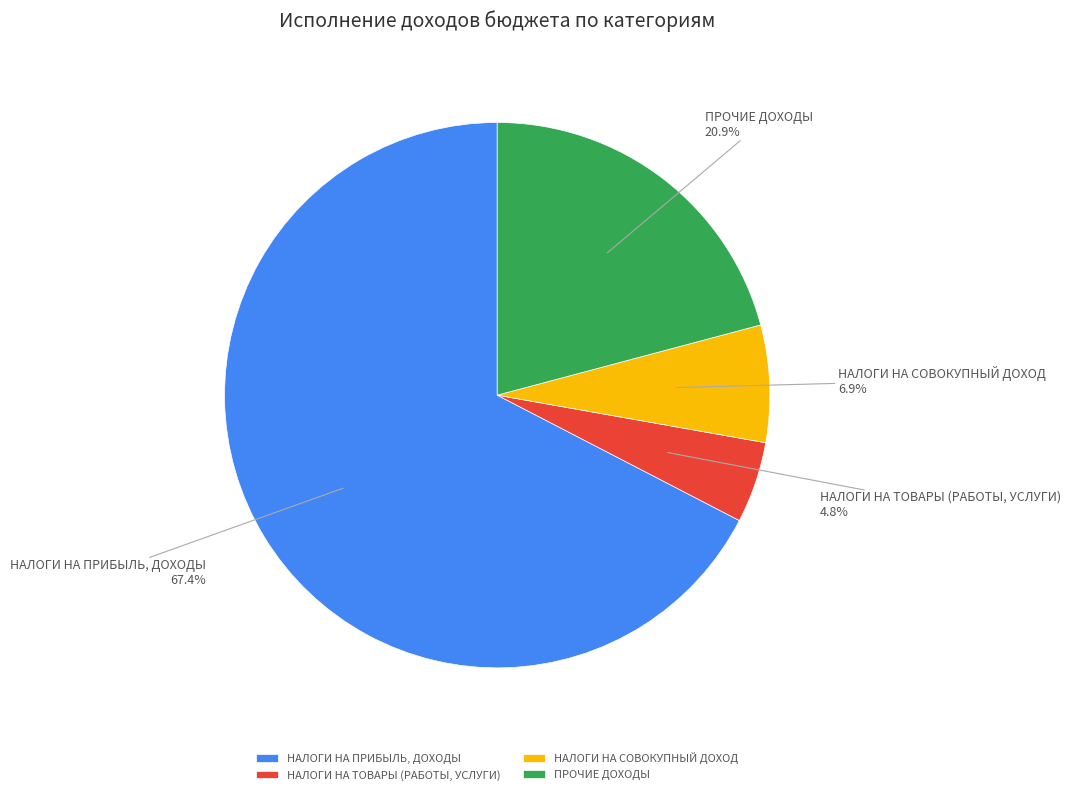

How much of the chart is everything except НАЛОГИ НА СОВОКУПНЫЙ ДОХОД?

93.1%